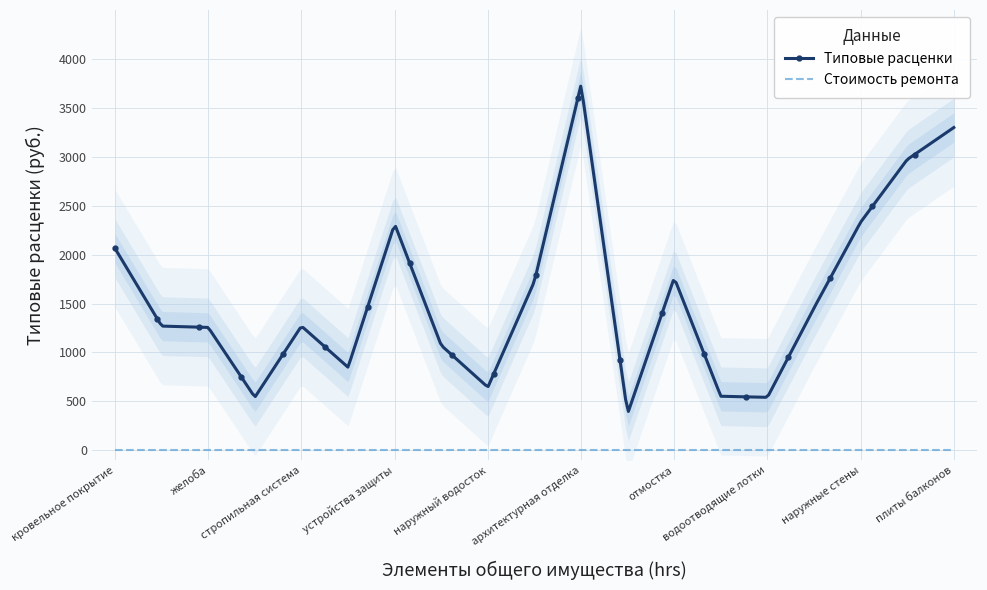

What is the average value of the Типовые расценки (за единицу) series?

1580.5